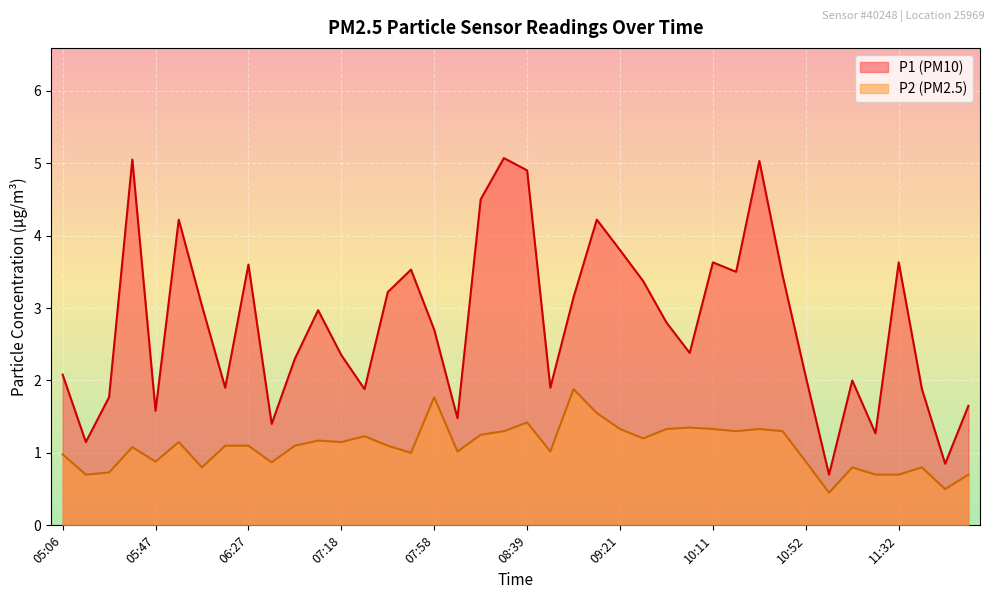

Reading right to left, list all the values displayed in this chart.

P1: 12:35=1.6	12:03=0.8	11:53=1.9	11:32=3.6	11:22=1.3	11:12=2.0	11:02=0.7	10:52=2.0	10:42=3.5	10:32=5.0	10:22=3.5	10:11=3.6	10:01=2.4	09:51=2.8	09:31=3.4	09:21=3.8	09:11=4.2	09:00=3.1	08:50=1.9	08:39=4.9	08:29=5.1	08:19=4.5	08:08=1.5	07:58=2.7	07:48=3.5	07:38=3.2	07:28=1.9	07:18=2.4	07:07=3.0	06:57=2.3	06:47=1.4	06:27=3.6	06:17=1.9	06:07=3.0	05:57=4.2	05:47=1.6	05:37=5.0	05:27=1.8	05:17=1.1	05:06=2.1
P2: 12:35=0.7	12:03=0.5	11:53=0.8	11:32=0.7	11:22=0.7	11:12=0.8	11:02=0.5	10:52=0.9	10:42=1.3	10:32=1.3	10:22=1.3	10:11=1.3	10:01=1.4	09:51=1.3	09:31=1.2	09:21=1.3	09:11=1.6	09:00=1.9	08:50=1.0	08:39=1.4	08:29=1.3	08:19=1.2	08:08=1.0	07:58=1.8	07:48=1.0	07:38=1.1	07:28=1.2	07:18=1.1	07:07=1.2	06:57=1.1	06:47=0.9	06:27=1.1	06:17=1.1	06:07=0.8	05:57=1.1	05:47=0.9	05:37=1.1	05:27=0.7	05:17=0.7	05:06=1.0